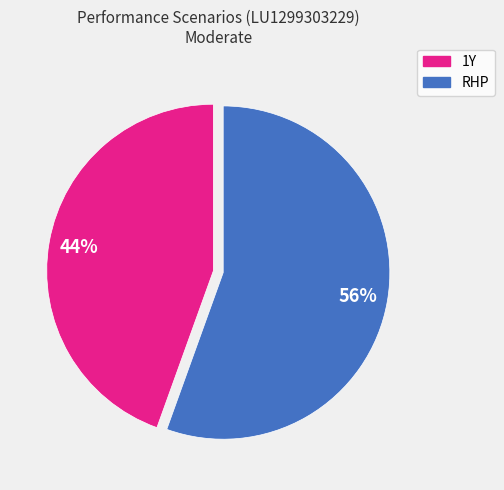

Which has a higher value, RHP or 1Y?

RHP